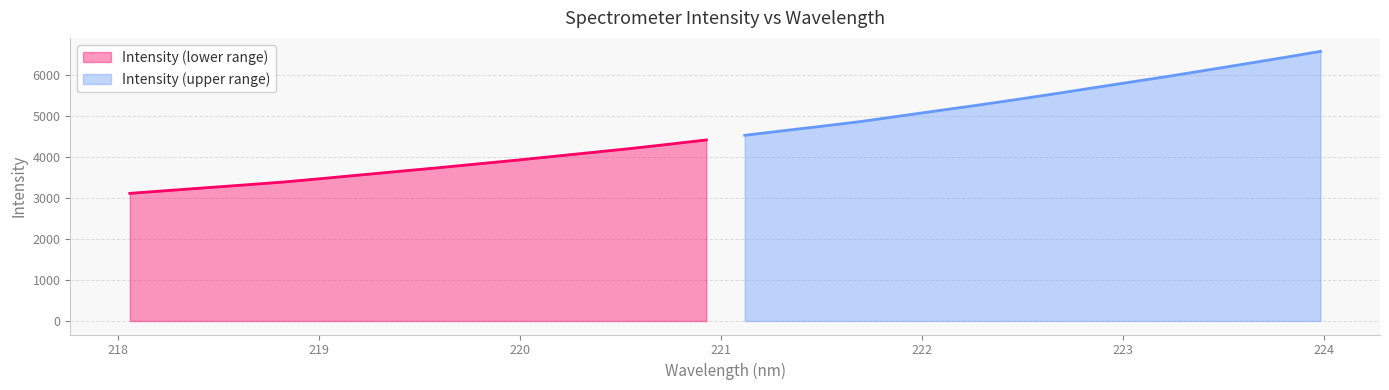

What is the value of the 15th point from the left?

4312.4